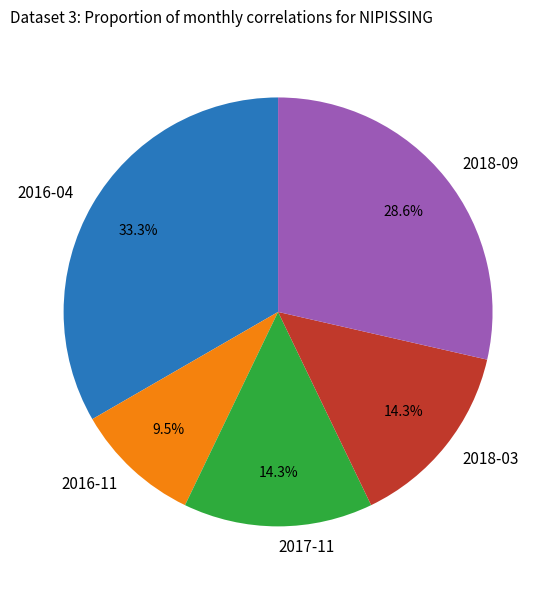

Which slice is the largest?

2016-04